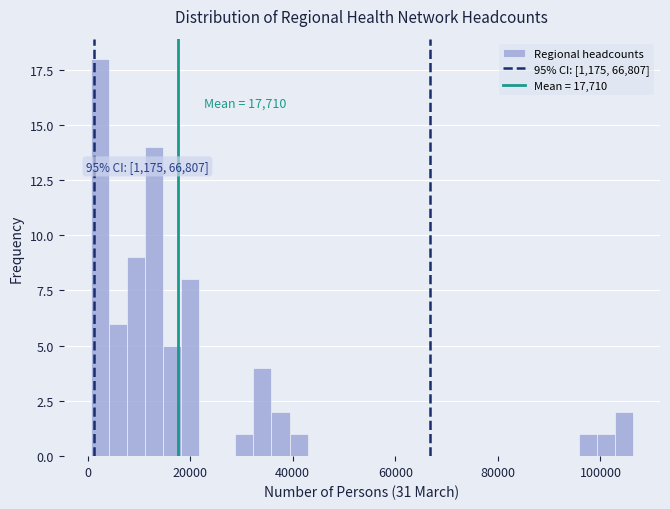

Around what value on the x-axis is the tallest bar? Give the approximate position of its centre, as read against the axis.

2000